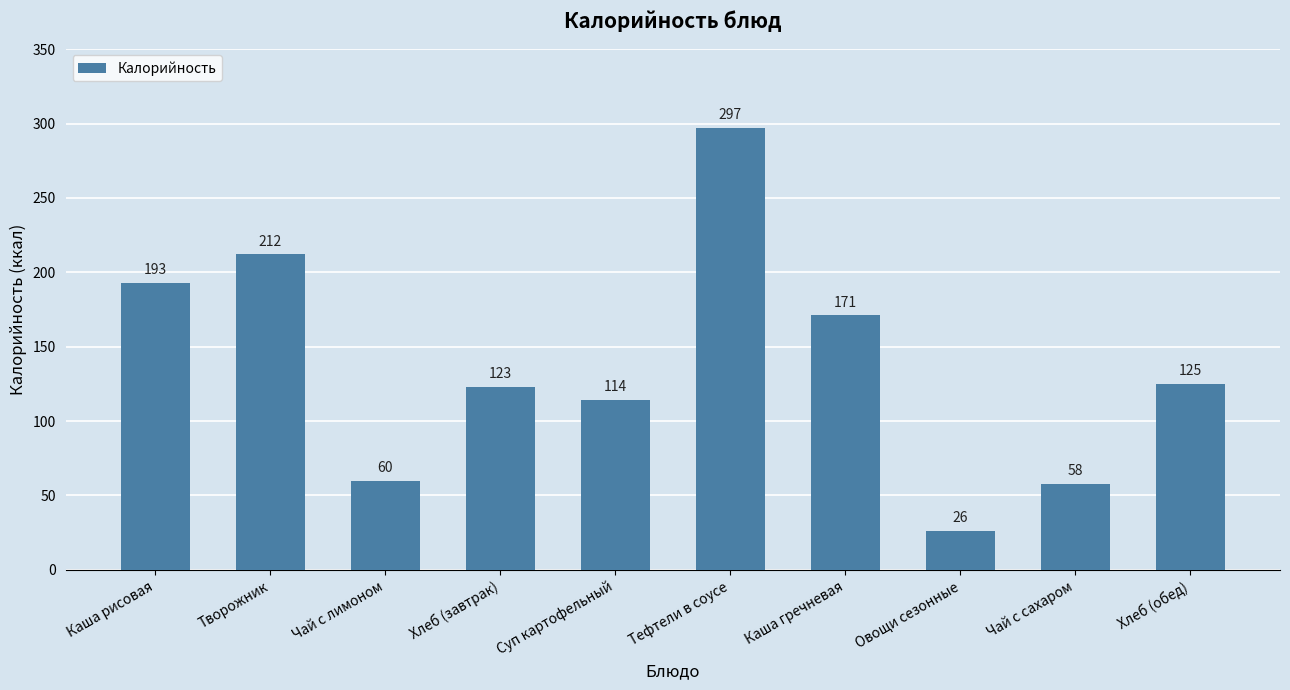

What is the difference between the maximum and minimum values?

271